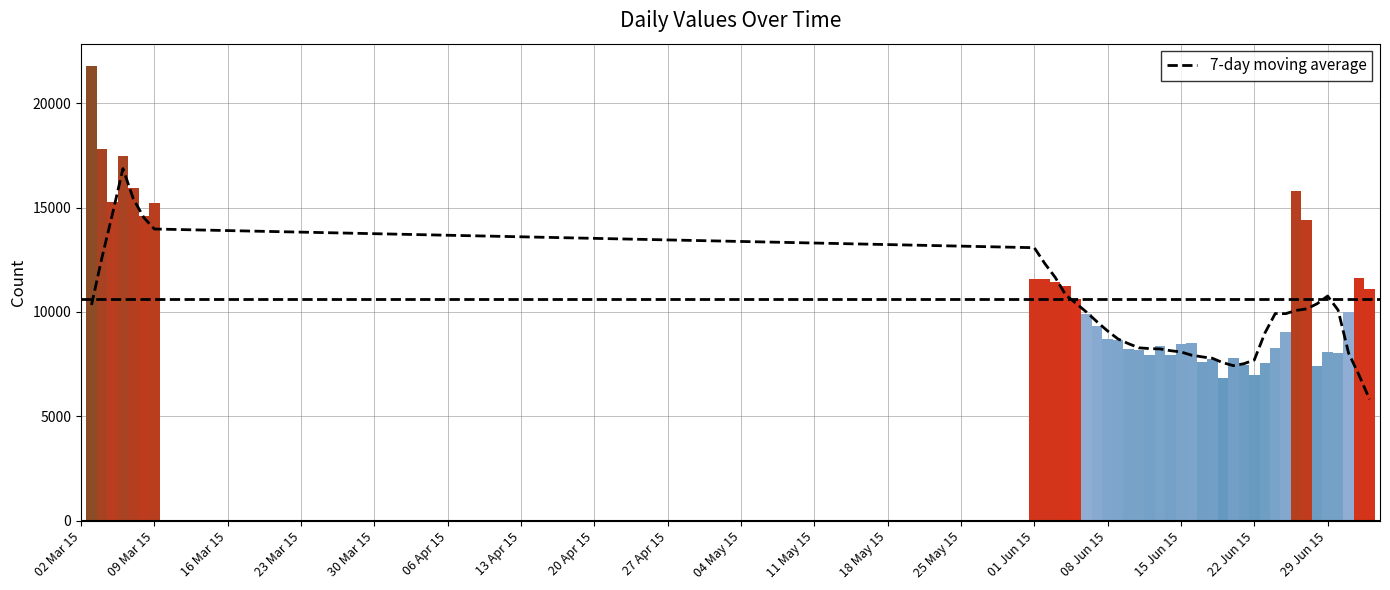

What is the lowest value of the 7-day moving average series?

5818.3